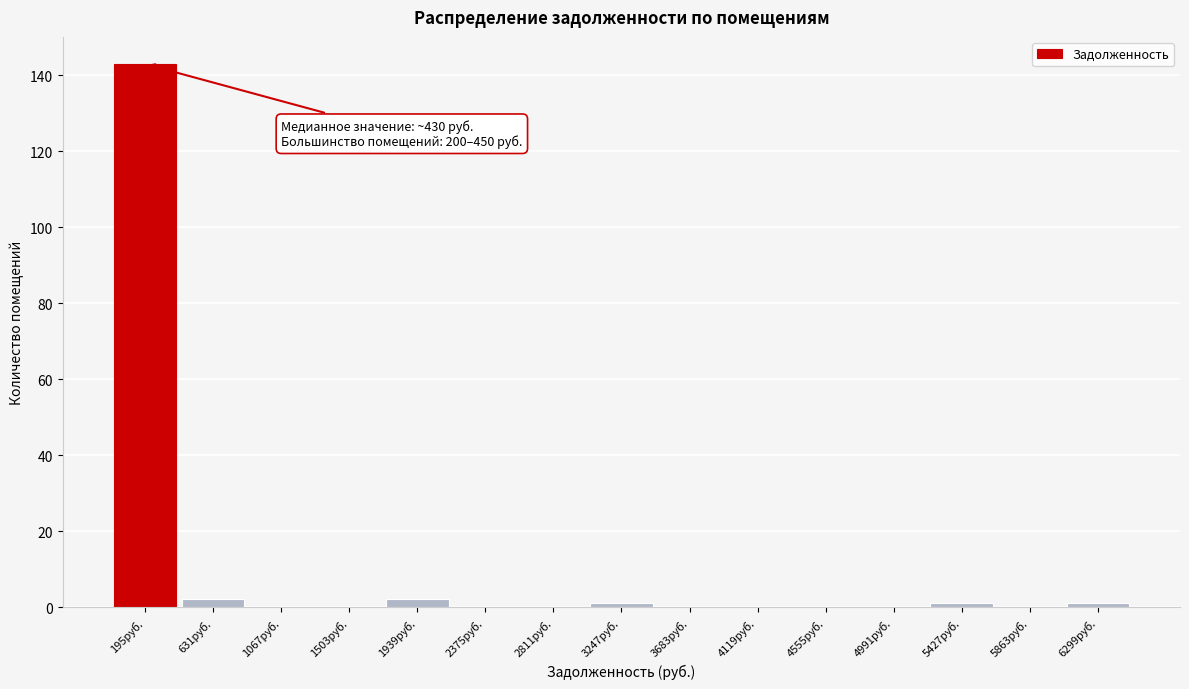

Reading left to right, what are all the values shown in this chart?

195руб.=143	631руб.=2	1067руб.=0	1503руб.=0	1939руб.=2	2375руб.=0	2811руб.=0	3247руб.=1	3683руб.=0	4119руб.=0	4555руб.=0	4991руб.=0	5427руб.=1	5863руб.=0	6299руб.=1